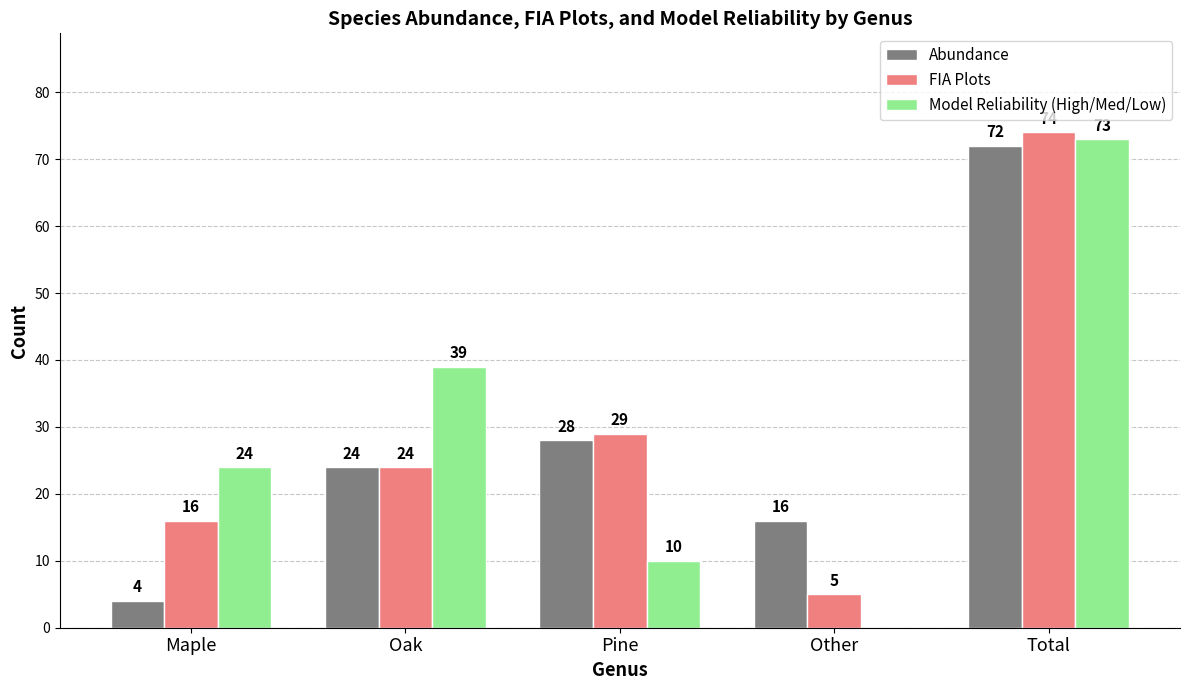

What is the total value across all series at Other?

21